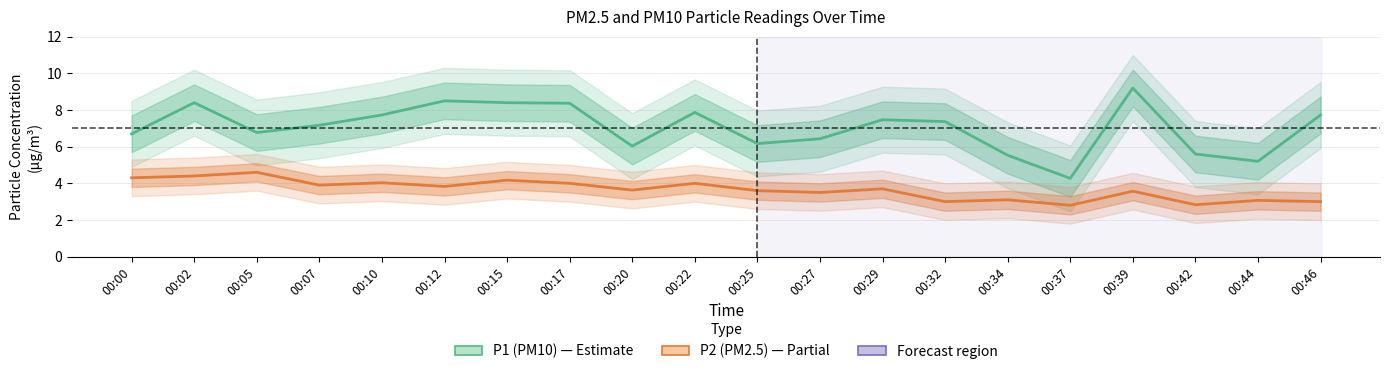

Which series has the largest total across all categories?

P1 (PM10)